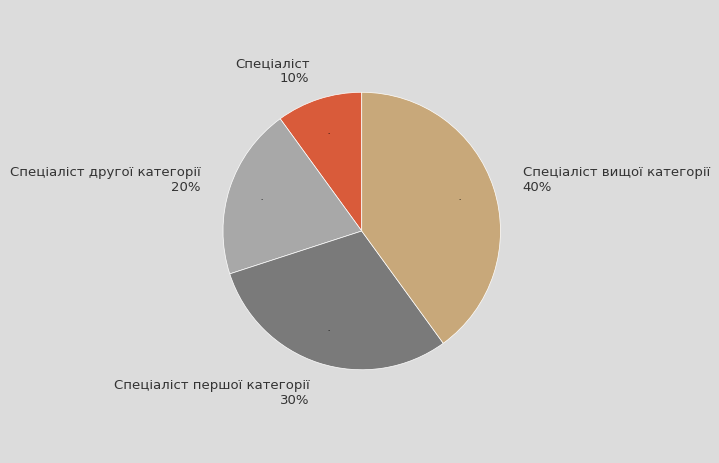

To the nearest percent, what percentage of the pie is Спеціаліст першої категорії?

30%